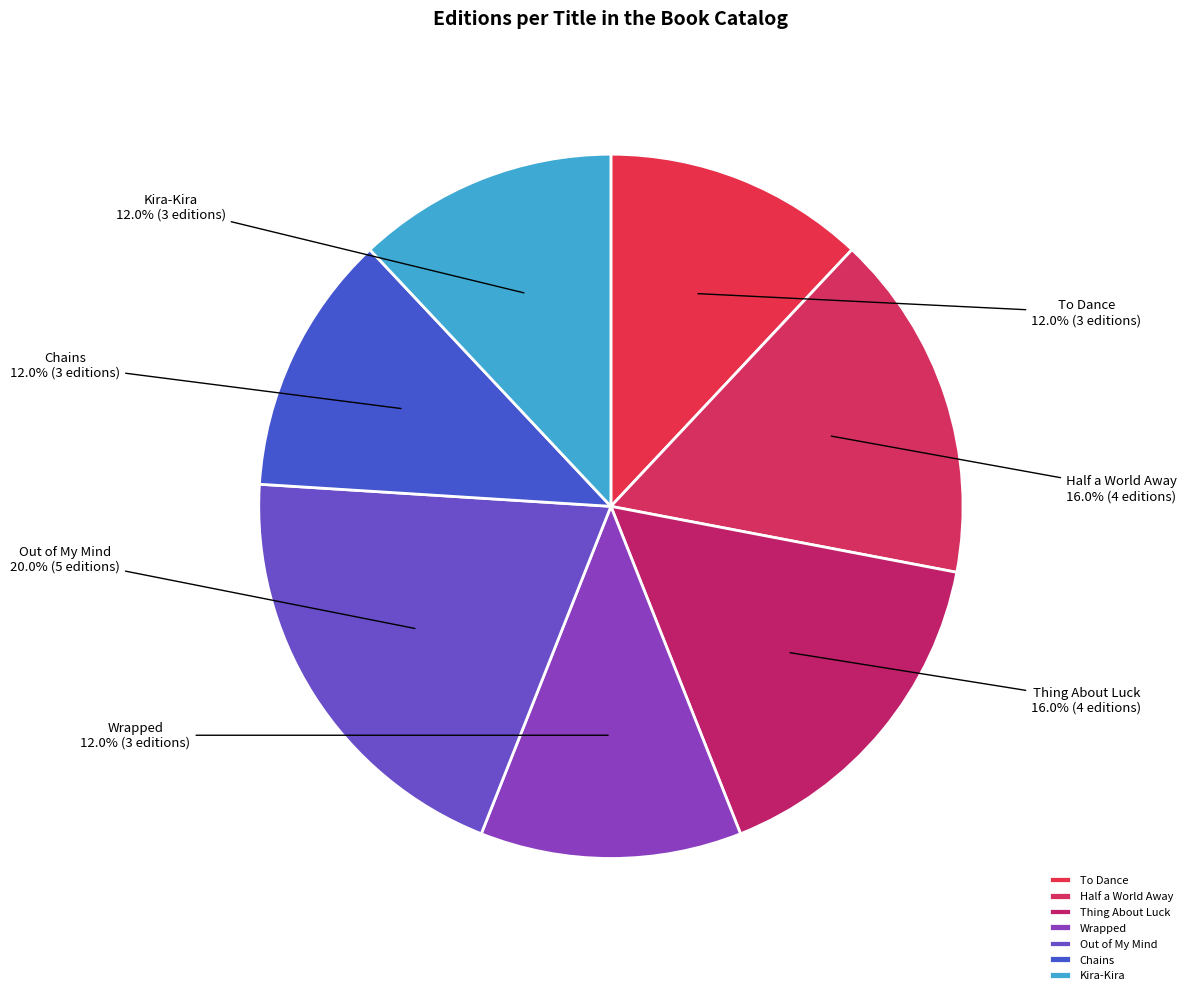

To the nearest percent, what is the combined percentage of Half a World Away and Thing About Luck?

32%